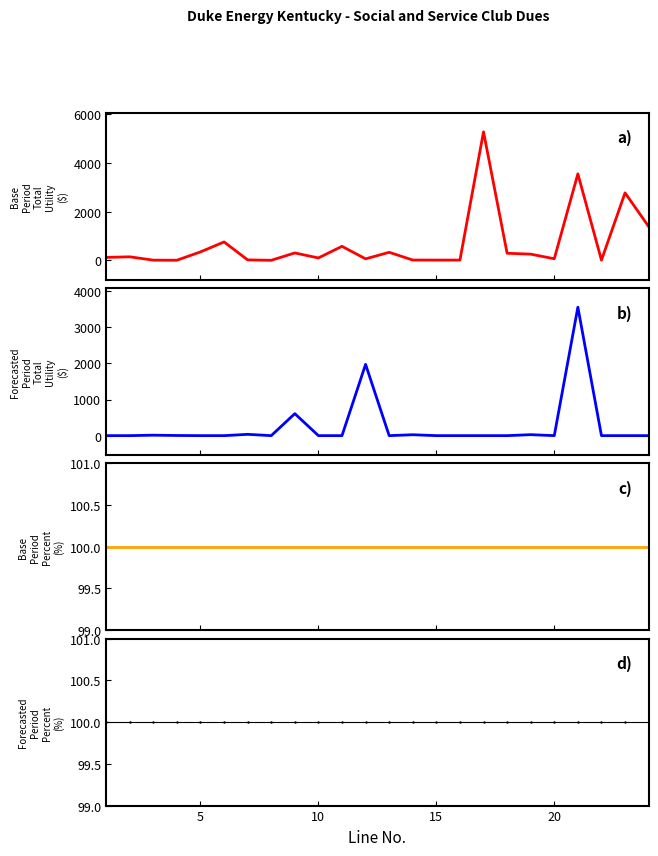

Which series has the largest range (max minus min)?

Base Period Total Utility ($)